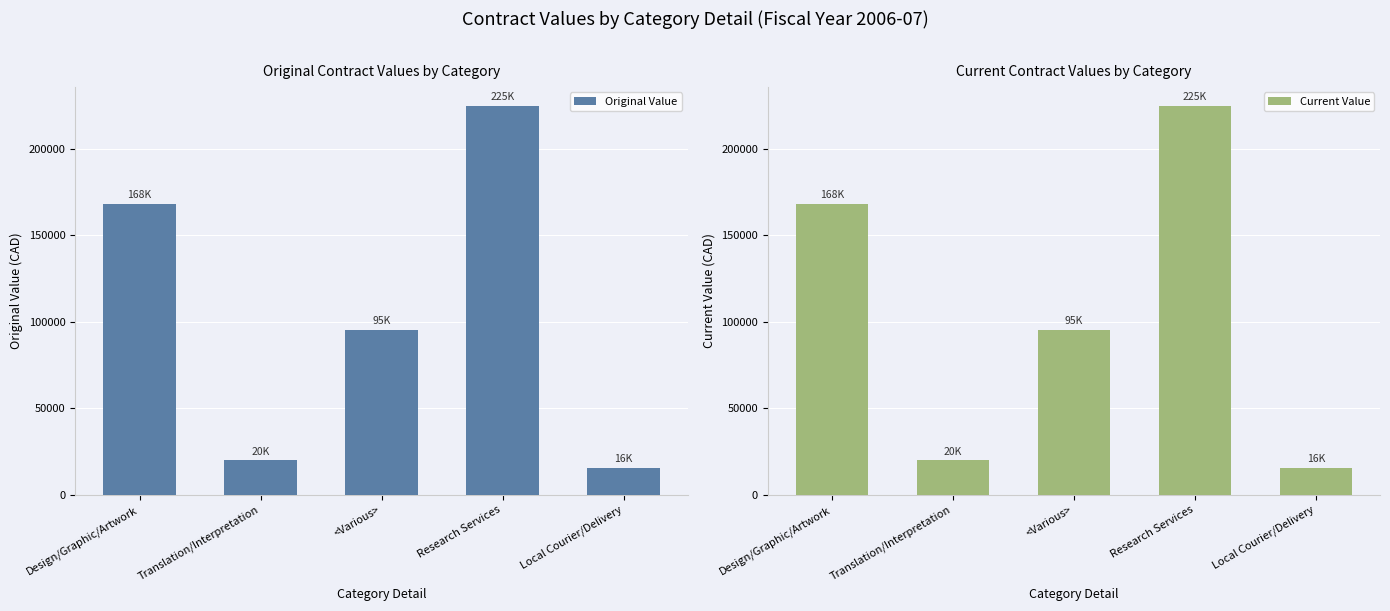

What are all the series names shown in the legend?

Original Value, Current Value